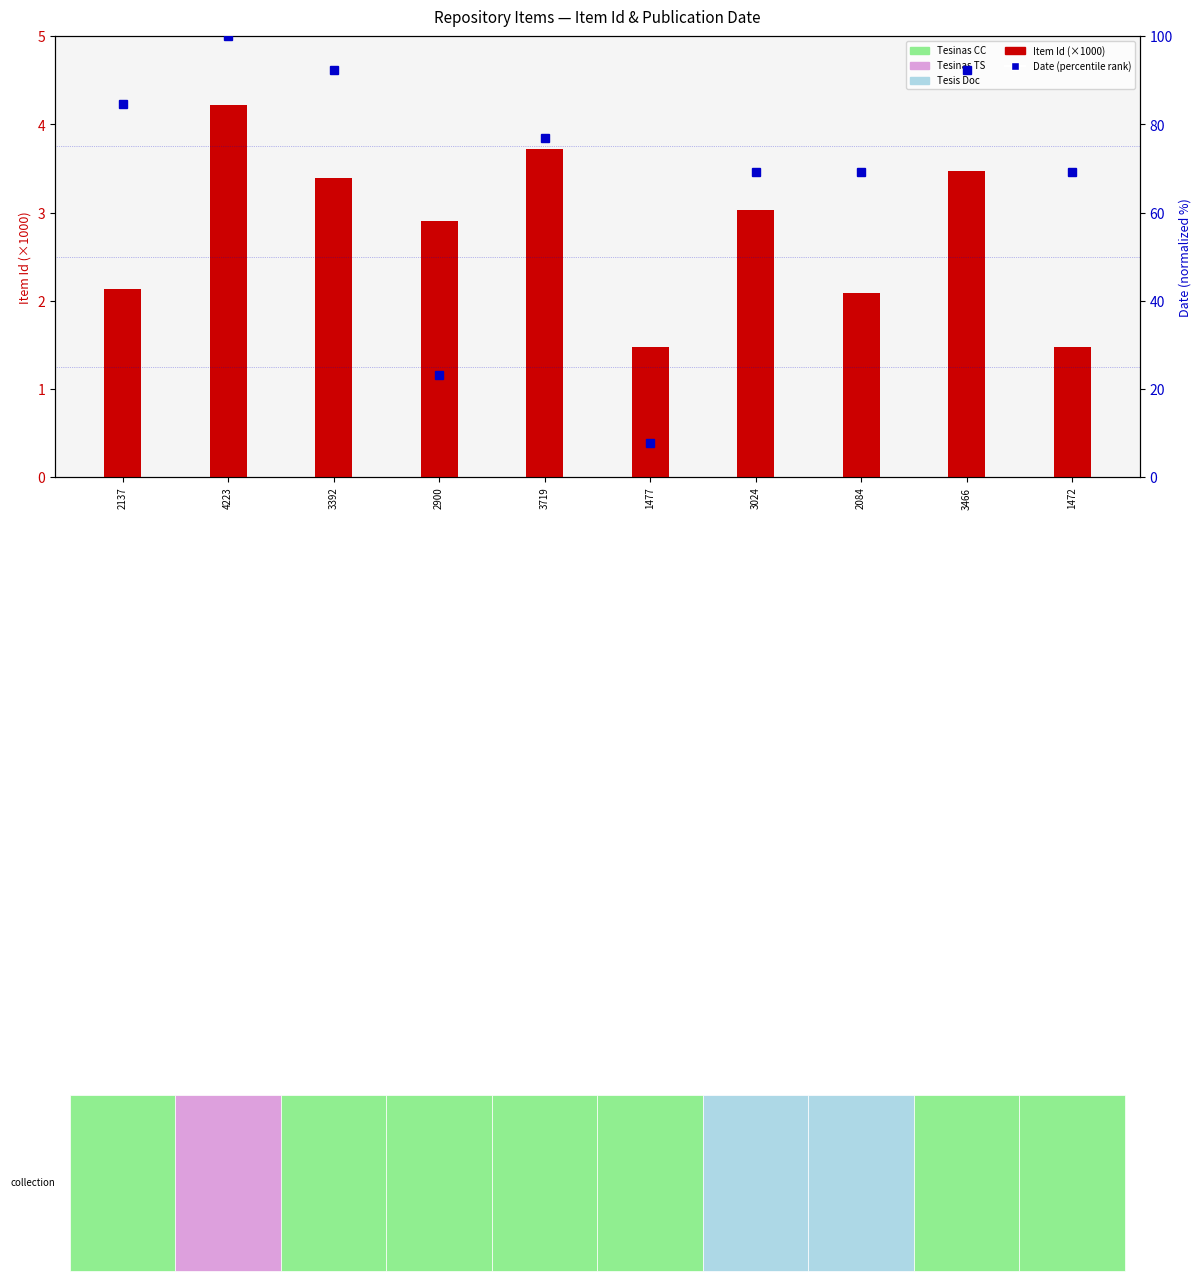

Between 3466 and 2137, which is larger?

3466